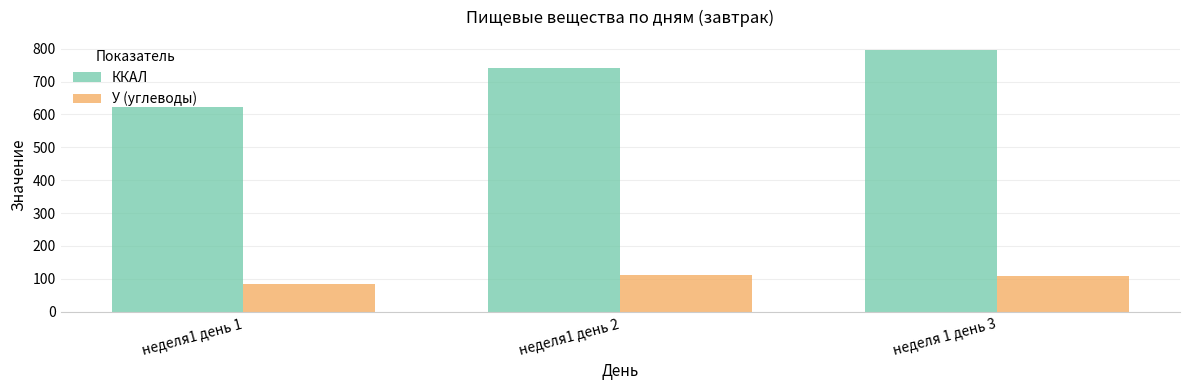

Is it true that У (углеводы) equals 147.2 at неделя1 день 1?

False